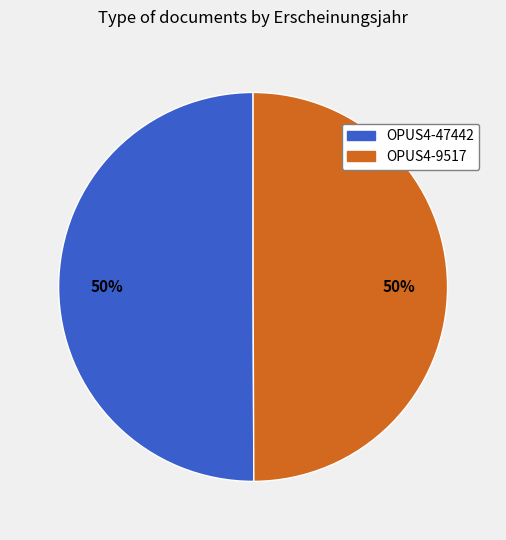

Count the number of slices in the pie.

2